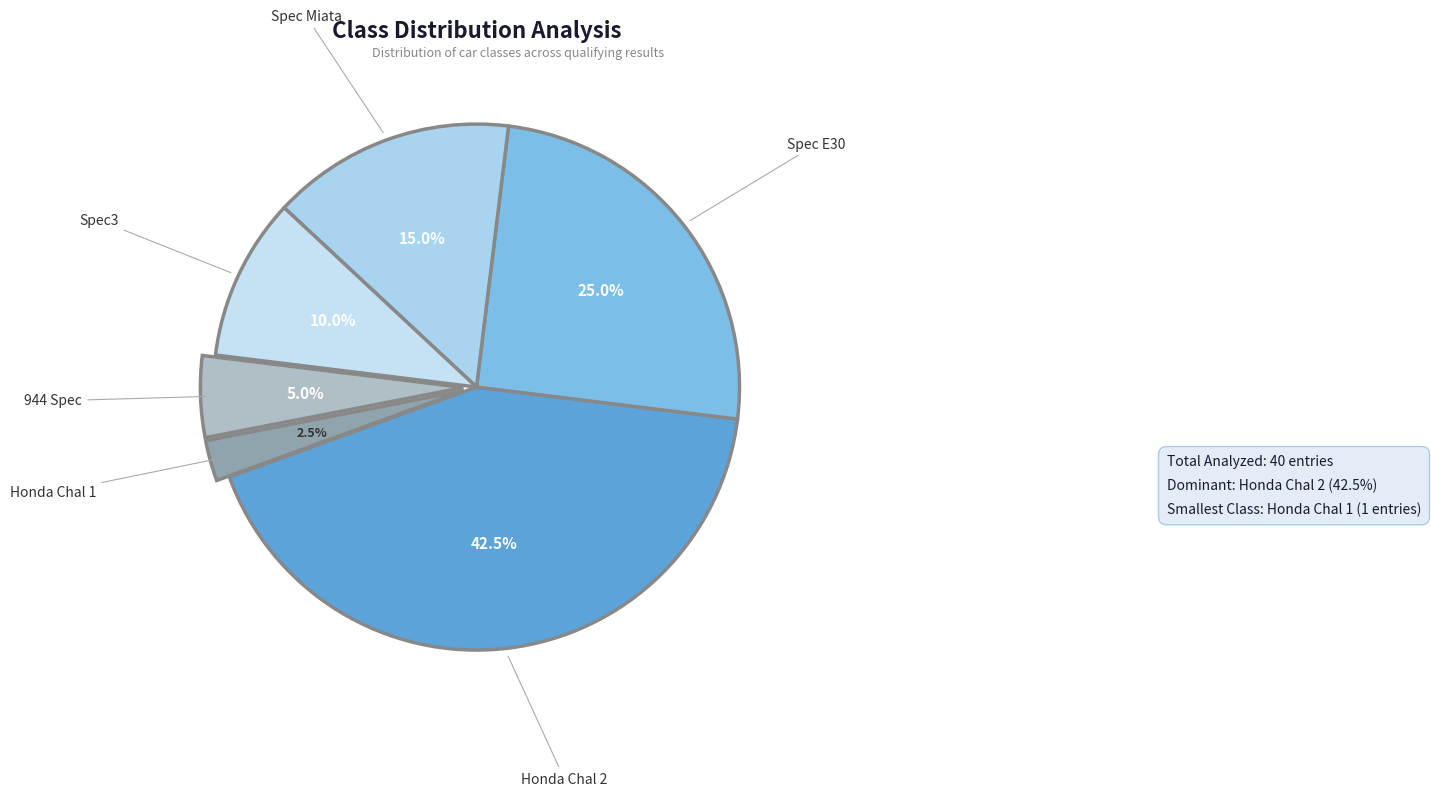

The Spec3 slice represents 3% of the pie. True or false?

False